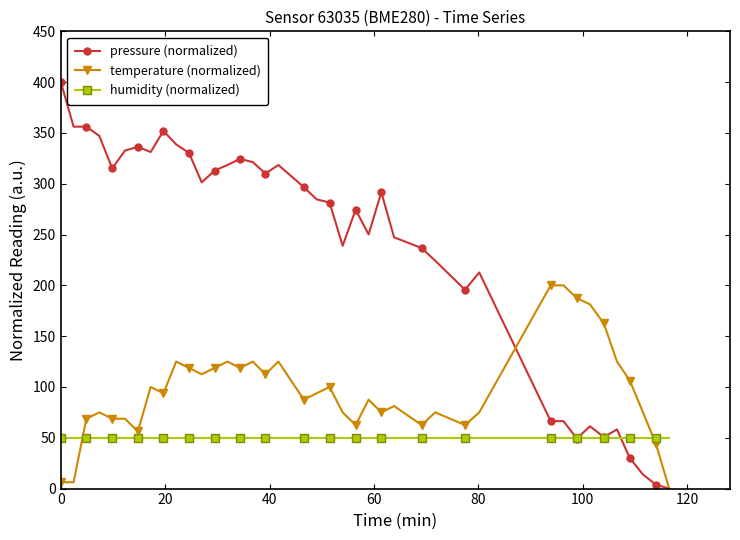

True or false: humidity (normalized) and temperature (normalized) cross at least once.

True